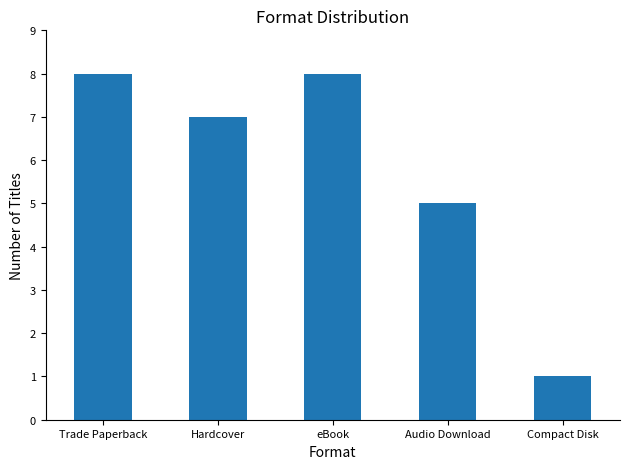

How many categories are shown in the chart?

5